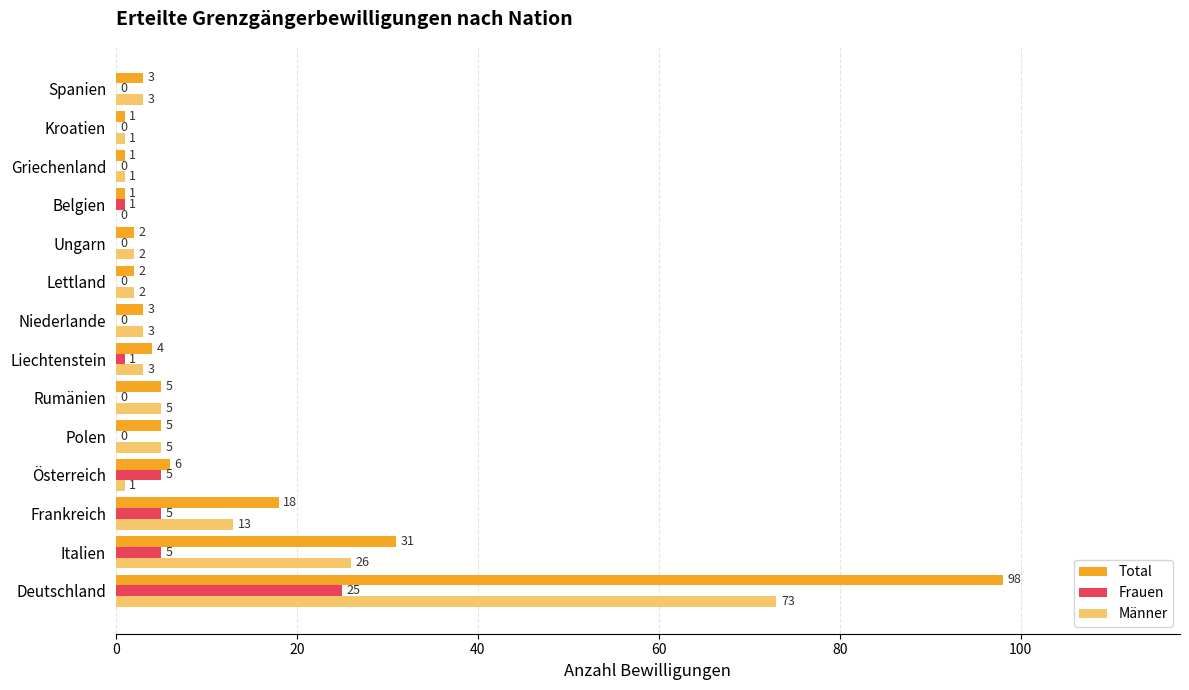

How many positive values does the Frauen series have?

6